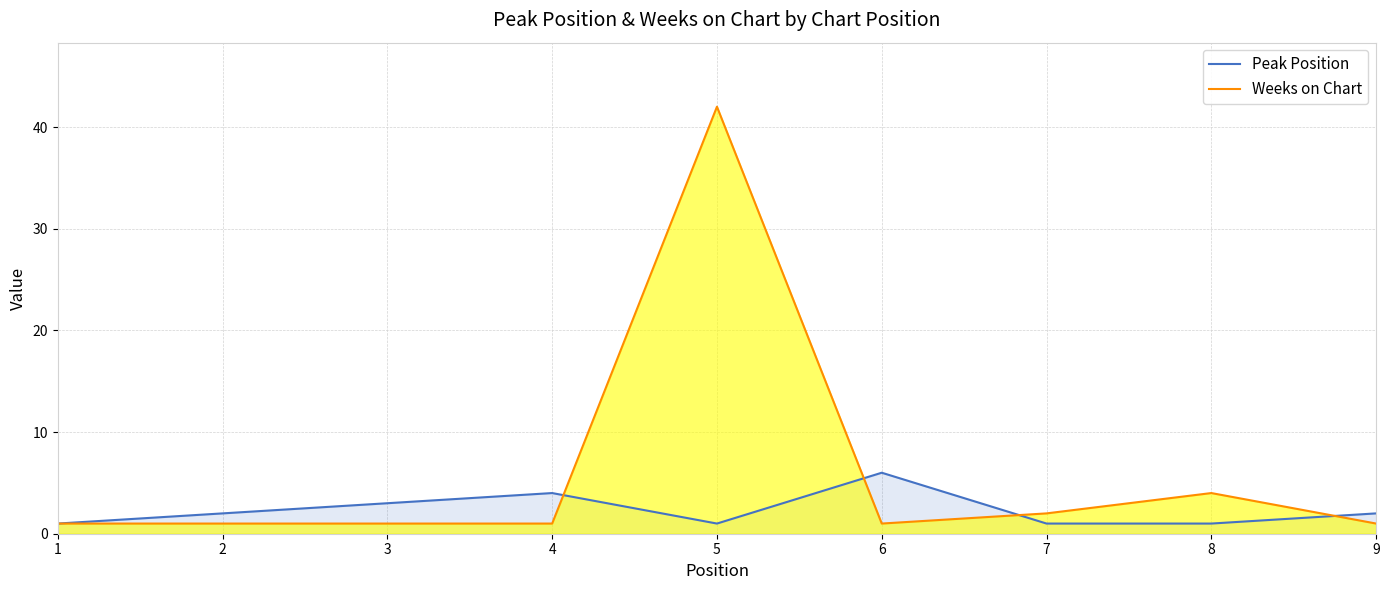

What is the total value across all series at 9?

3